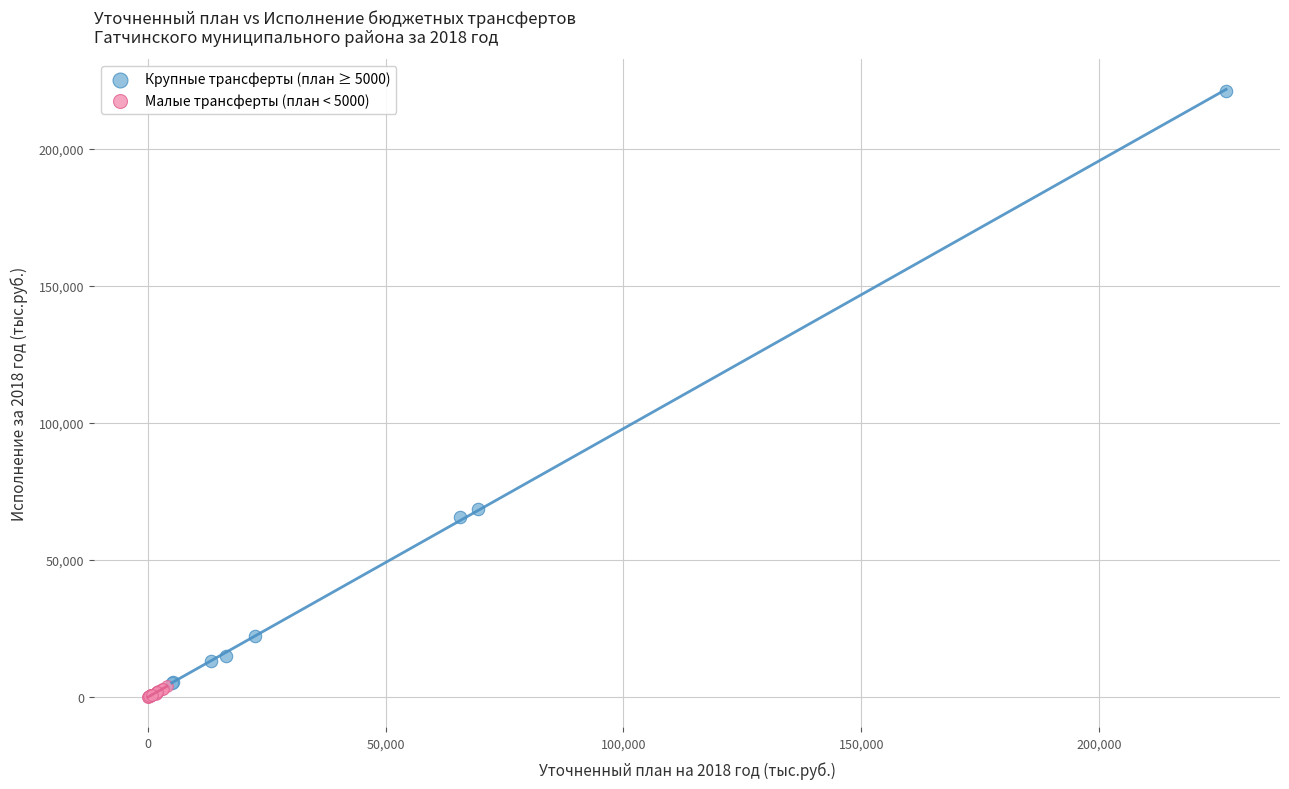

Which series contains the lowest Y value?

Малые трансферты (план < 5000)